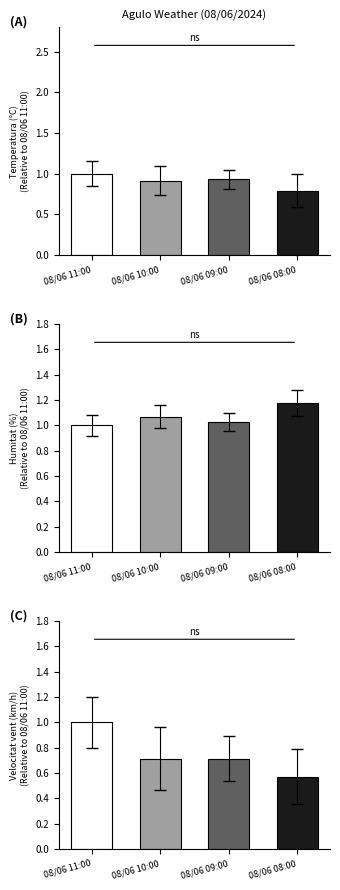

Count the Velocitat del vent (km/h) values in the range 0 to 1.

4